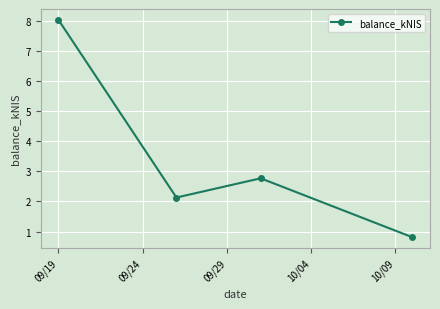

True or false: there are more than 0 points higher than both neighbors.

True